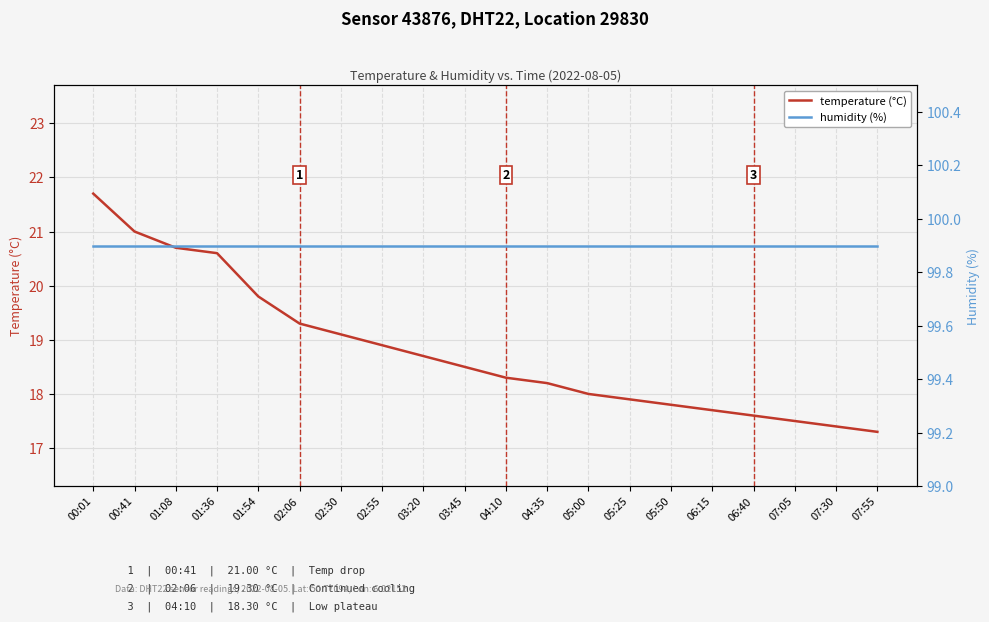

What position from the right is 02:30?

14